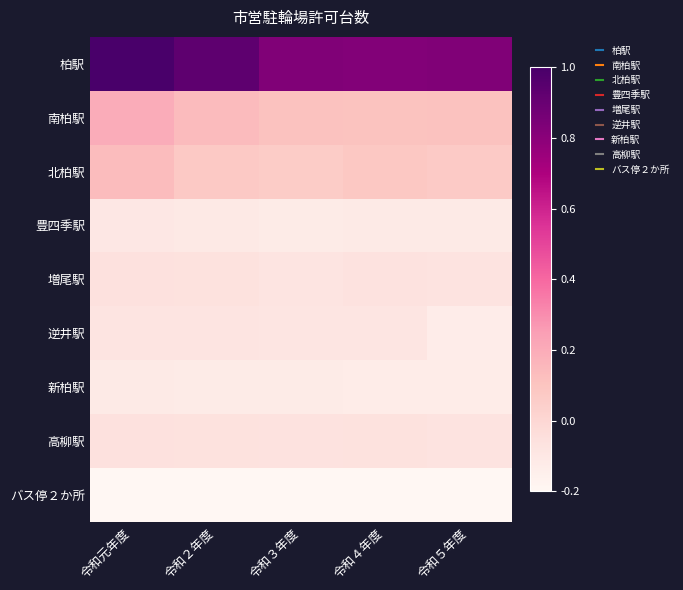

Reading left to right, extract all data points from this chart.

柏駅: 令和元年度=1.0	令和２年度=0.9	令和３年度=0.8	令和４年度=0.8	令和５年度=0.8
南柏駅: 令和元年度=0.2	令和２年度=0.1	令和３年度=0.1	令和４年度=0.1	令和５年度=0.1
北柏駅: 令和元年度=0.1	令和２年度=0.1	令和３年度=0.1	令和４年度=0.1	令和５年度=0.1
豊四季駅: 令和元年度=-0.1	令和２年度=-0.1	令和３年度=-0.1	令和４年度=-0.1	令和５年度=-0.1
増尾駅: 令和元年度=-0.1	令和２年度=-0.1	令和３年度=-0.1	令和４年度=-0.1	令和５年度=-0.1
逆井駅: 令和元年度=-0.1	令和２年度=-0.1	令和３年度=-0.1	令和４年度=-0.1	令和５年度=-0.1
新柏駅: 令和元年度=-0.1	令和２年度=-0.1	令和３年度=-0.1	令和４年度=-0.1	令和５年度=-0.1
高柳駅: 令和元年度=-0.1	令和２年度=-0.1	令和３年度=-0.1	令和４年度=-0.1	令和５年度=-0.1
バス停２か所: 令和元年度=-0.2	令和２年度=-0.2	令和３年度=-0.2	令和４年度=-0.2	令和５年度=-0.2